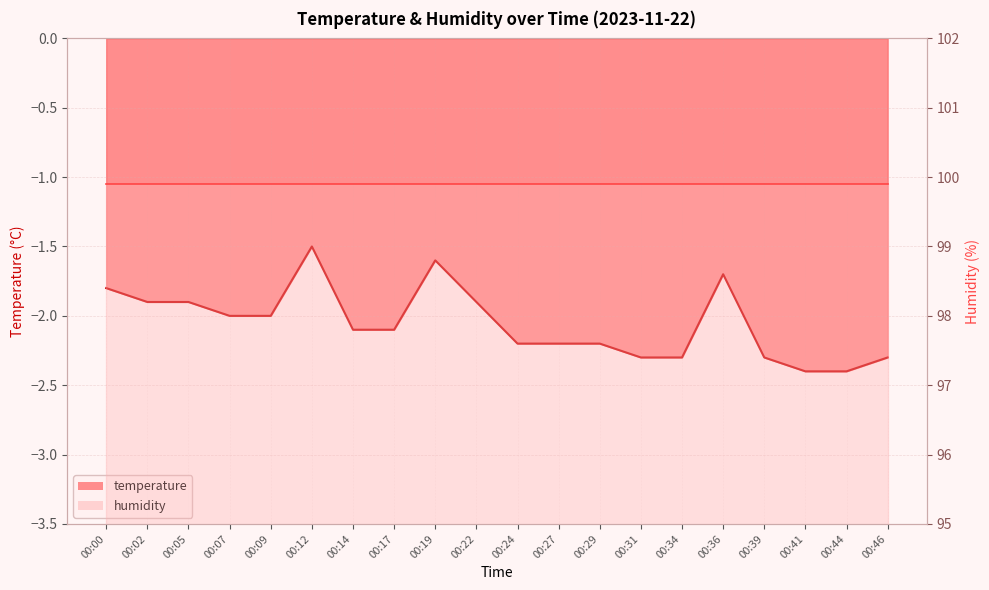

At which label is the value closest to -1?

00:12